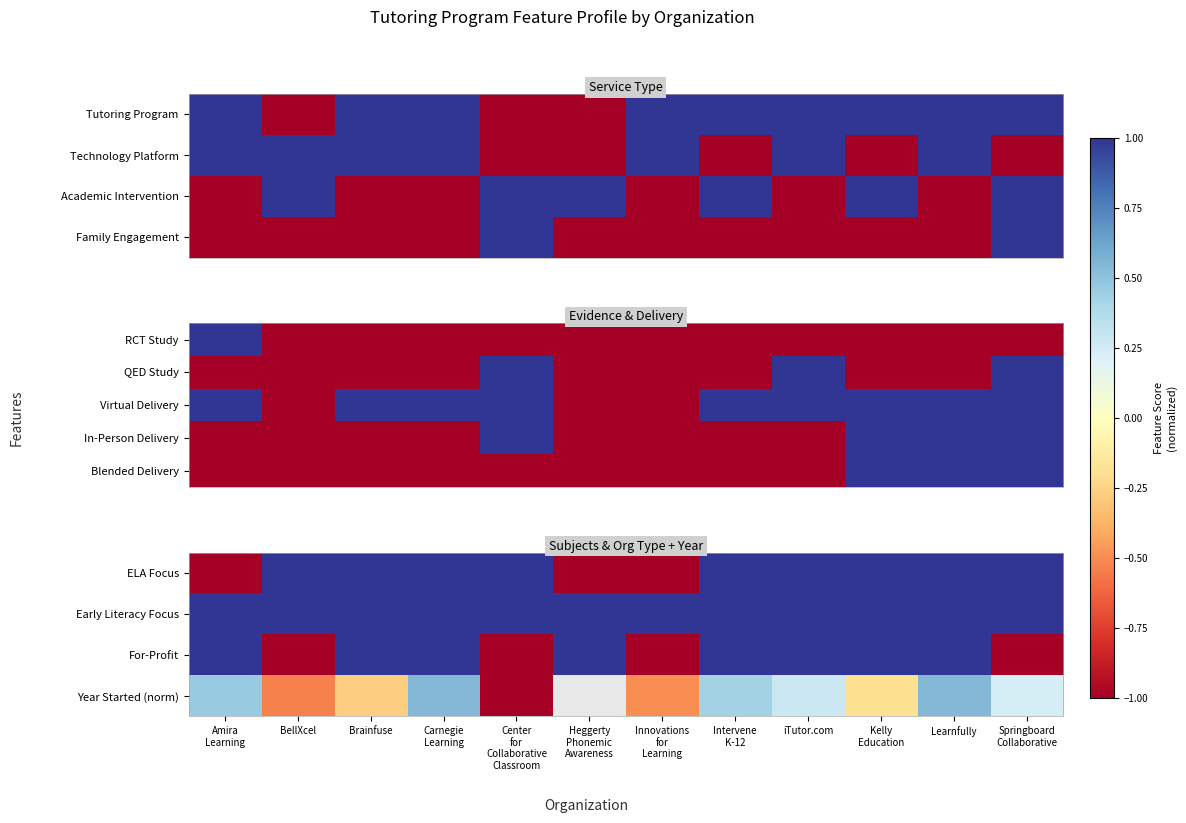

What is the difference between the highest and lowest values at iTutor.com?

2.0